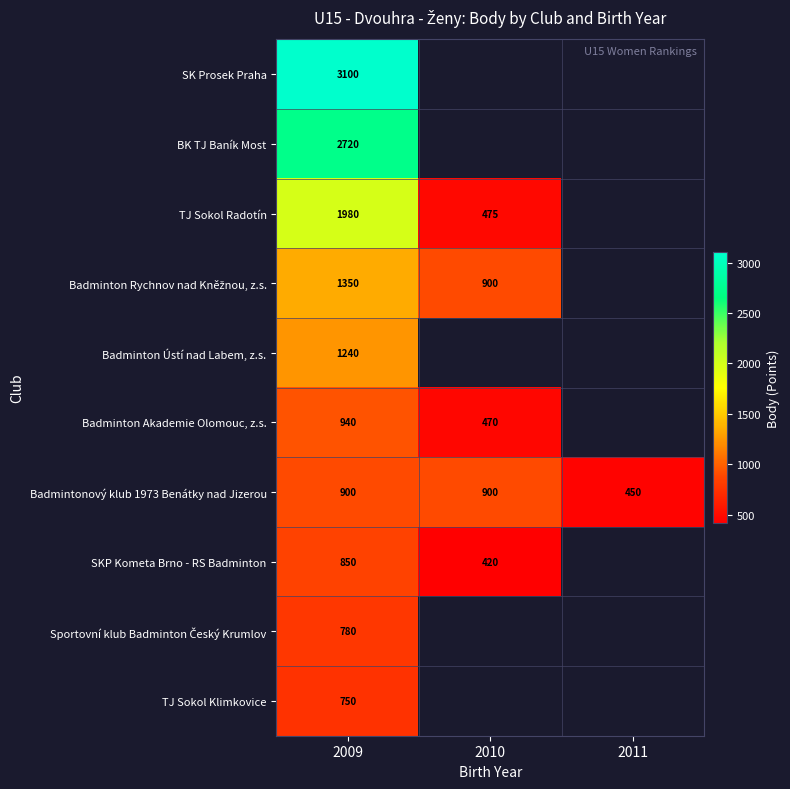

Read the Badmintonový klub 1973 Benátky nad Jizerou value at 2011, to the nearest 10.

450